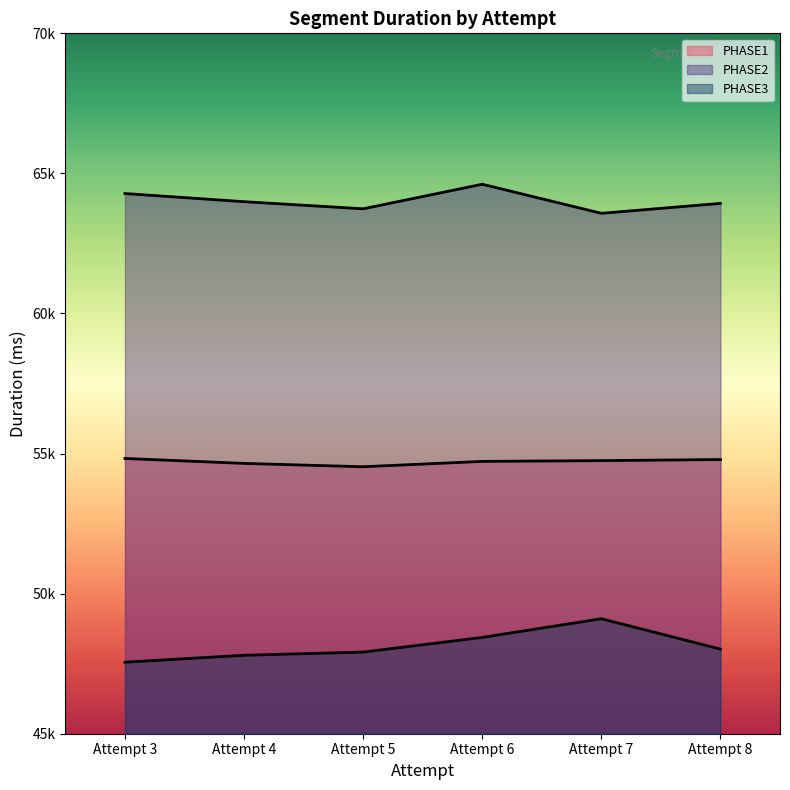

At which category does PHASE2 reach its first local valley?

Attempt 5